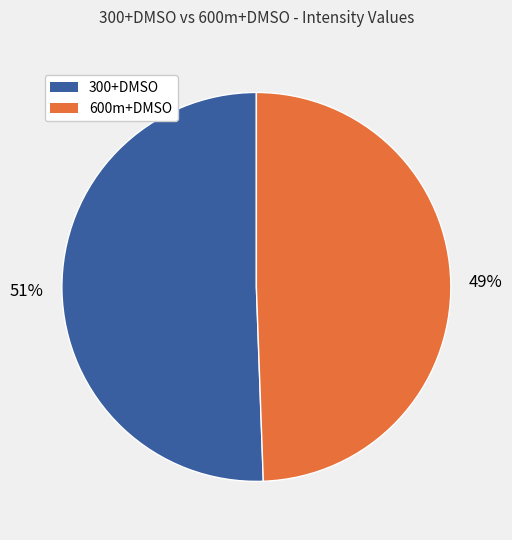

Is there a majority slice in this chart?

Yes